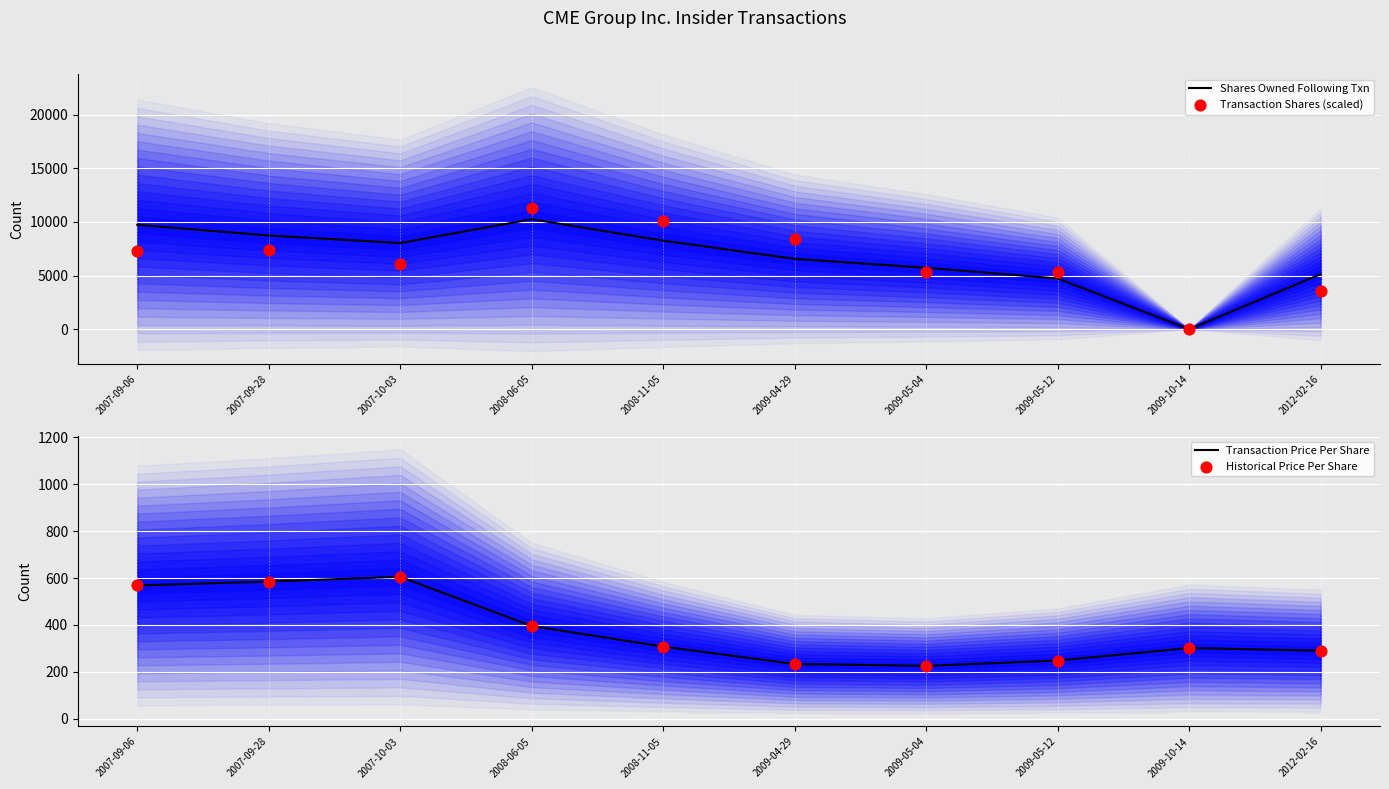

At how many categories does at least one series exceed 8096?

5